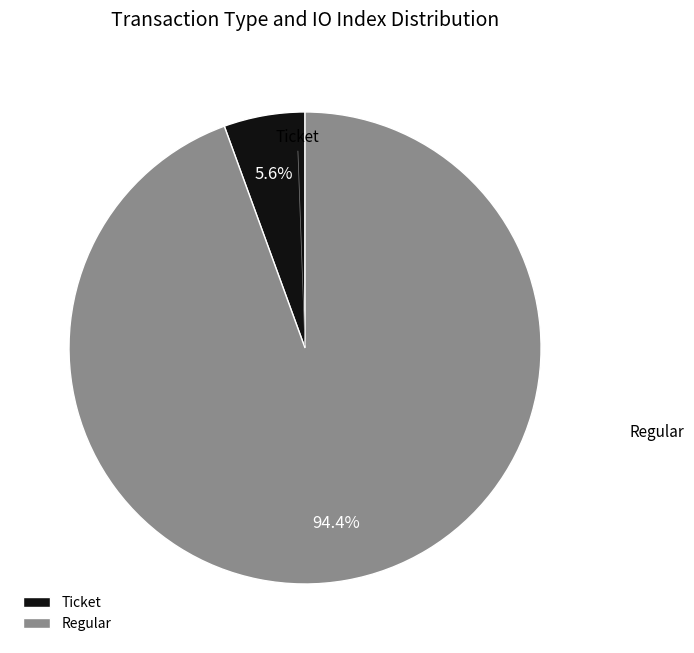

How many segments does this pie chart have?

2